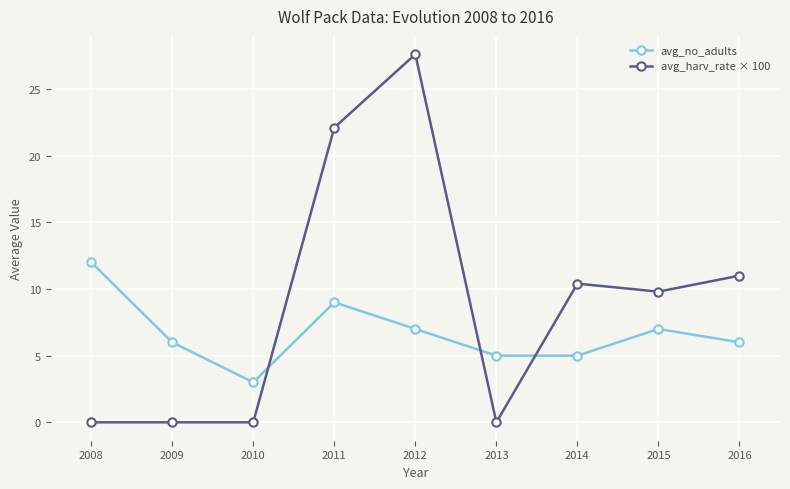

Which series has the largest total across all categories?

avg_harv_rate × 100